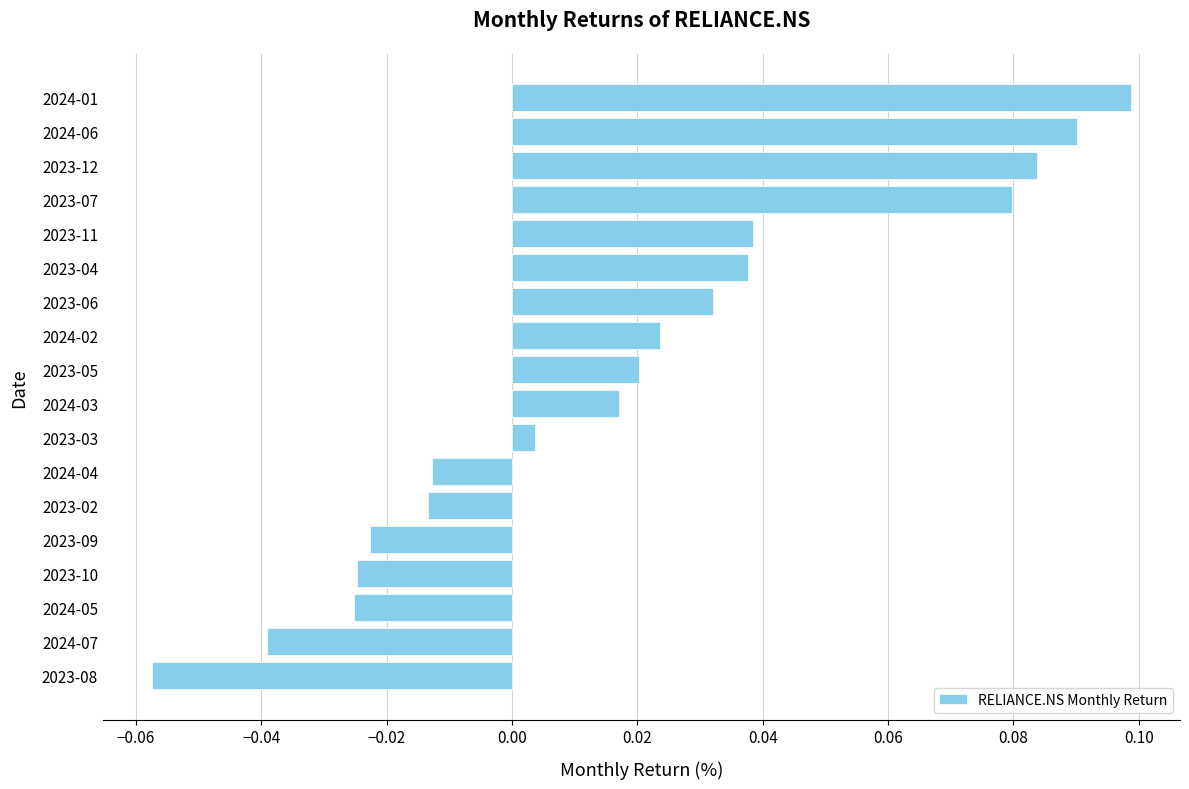

Which label corresponds to the smallest value in the chart?

2023-08